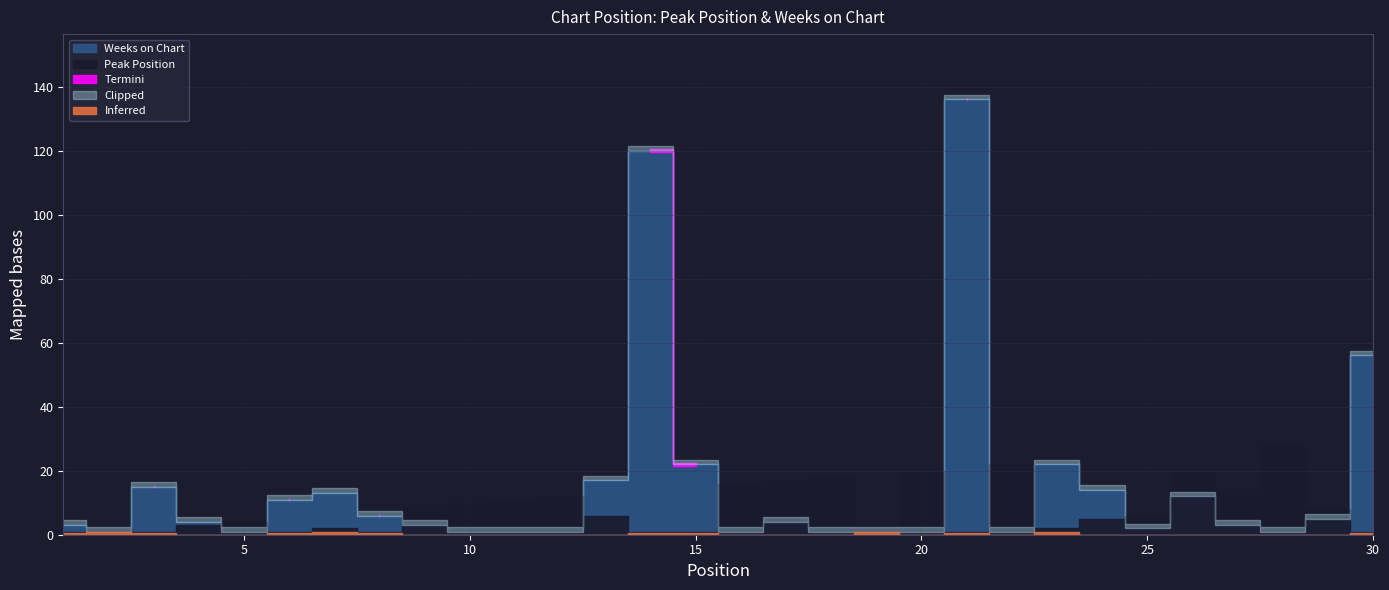

Is this an area chart (filled region under the line)?

No